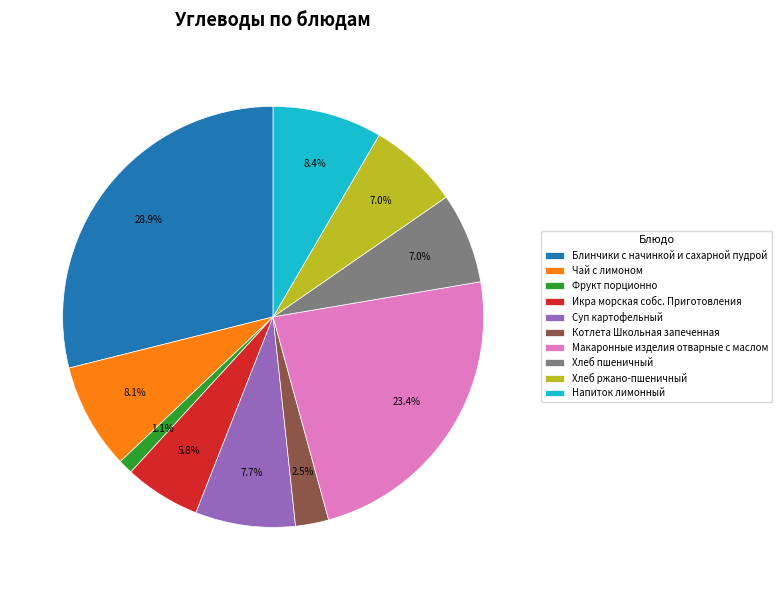

Is there a majority slice in this chart?

No